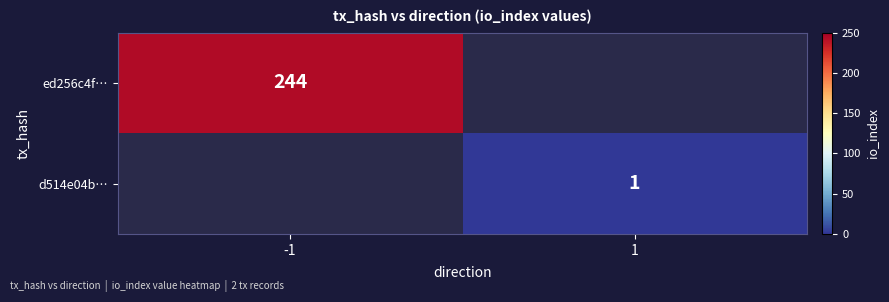

Is it true that ed256c4f… equals 357 at -1?

False